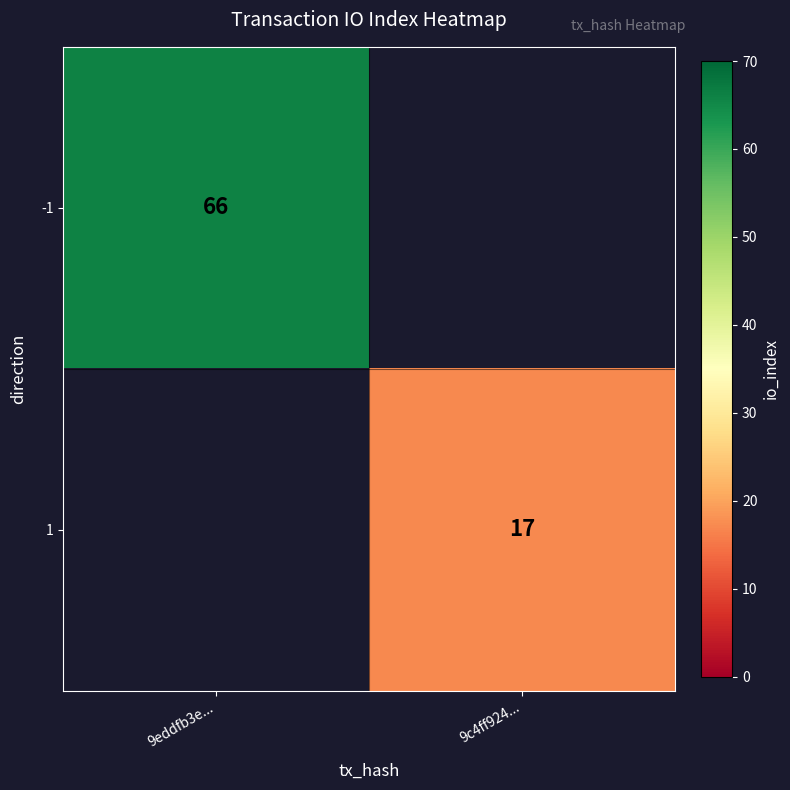

The value of 1 at 9c4ff924... is 11. True or false?

False